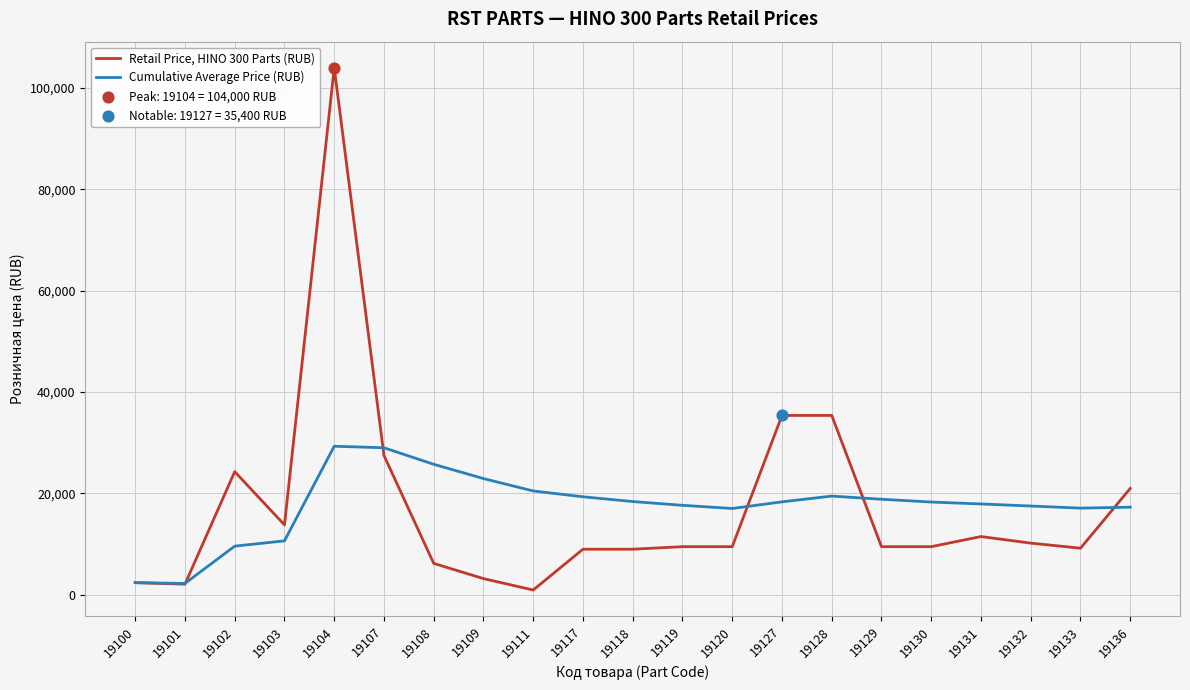

What is the total value across all series at 19108?

31957.1